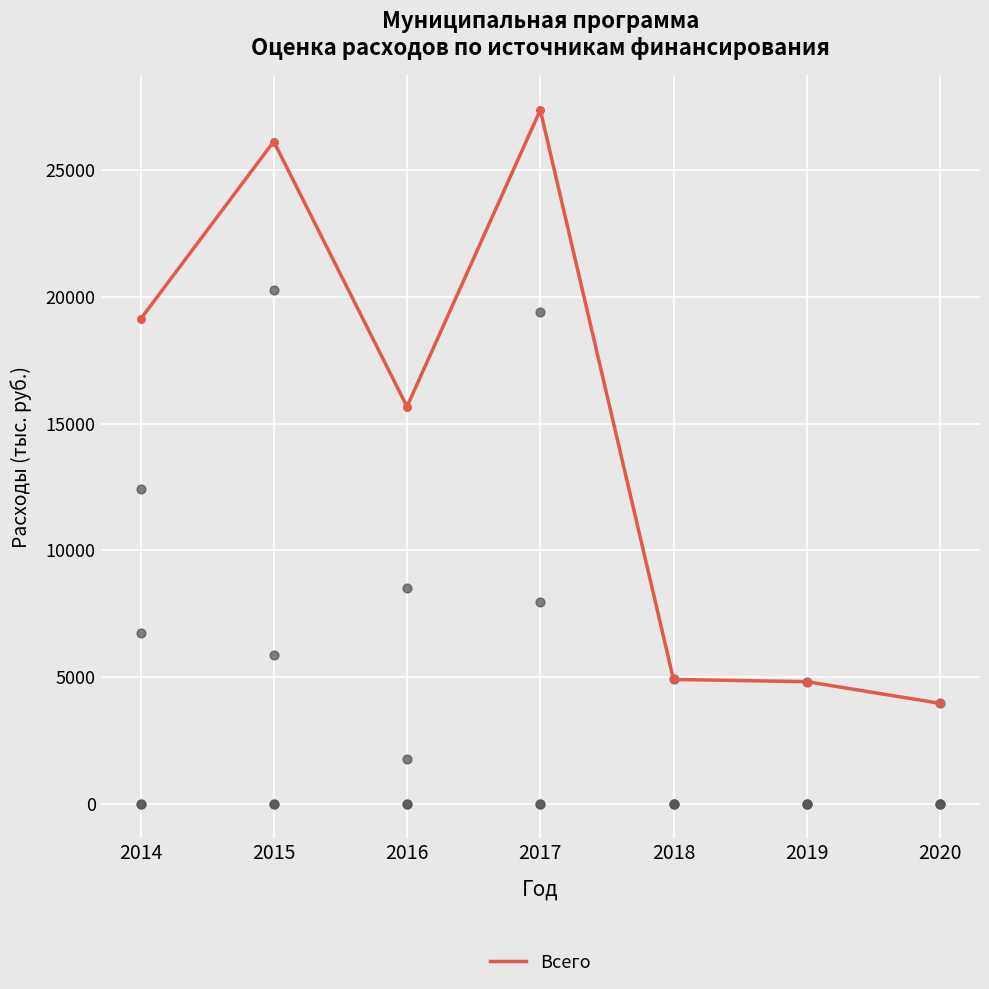

Approximately how many times larger is the value at 2017 compared to 2019?

5.7